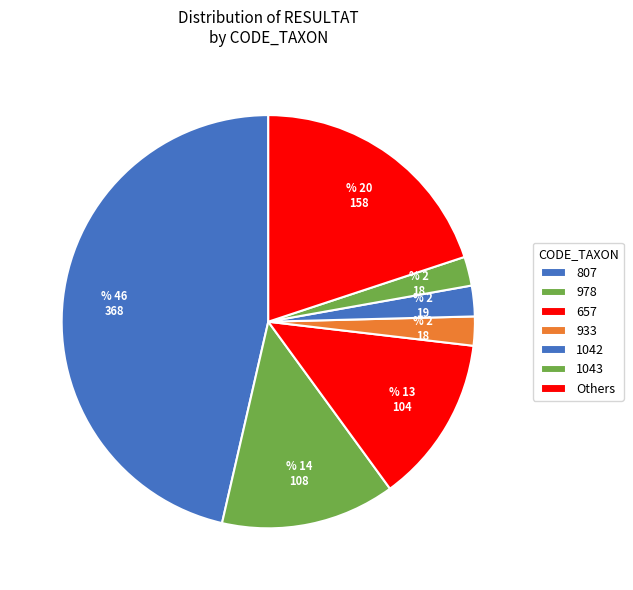

How many slices are in this pie chart?

7